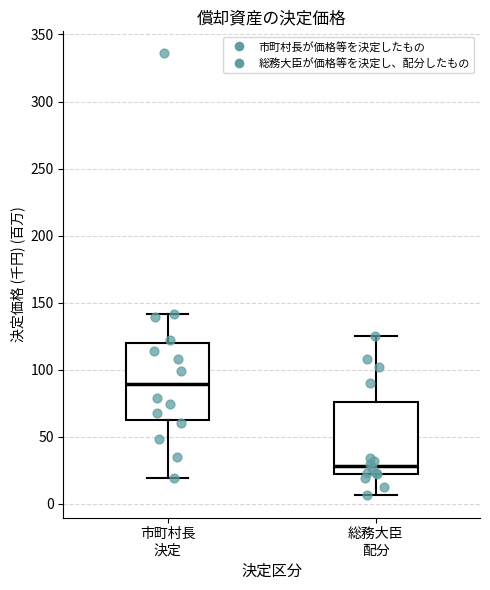

Reading left to right, transcribe this box plot: for each box, give where its median line is, the range the box spans, and where its two whiskers end, as read against the y-axis. The values are not printed on the chart, so give them approximately, as read against the axis.

市町村長 決定: median 90, box 60 to 120, whiskers 20 to 140
総務大臣 配分: median 30, box 20 to 75, whiskers 5 to 125